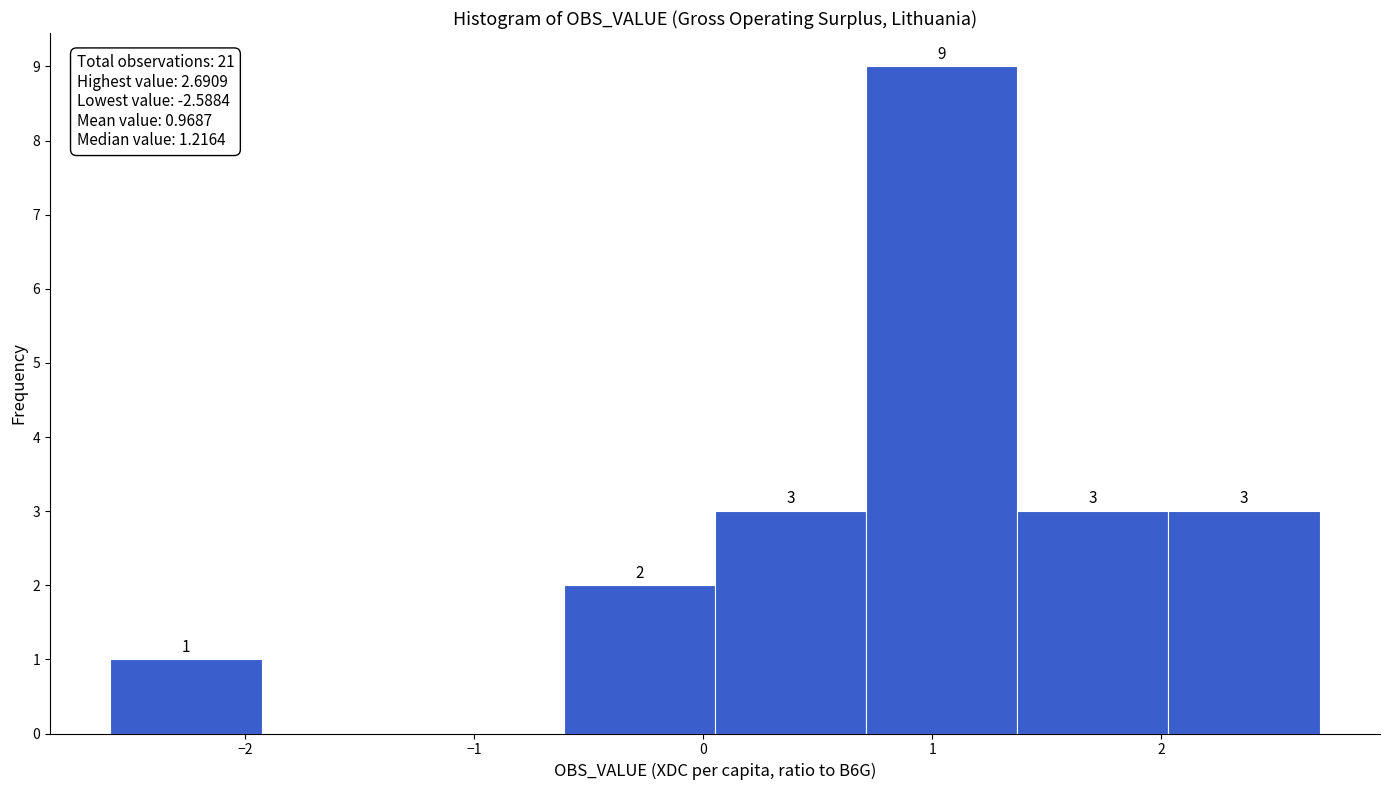

Which range on the x-axis has the tallest bar?

0.7 to 1.4